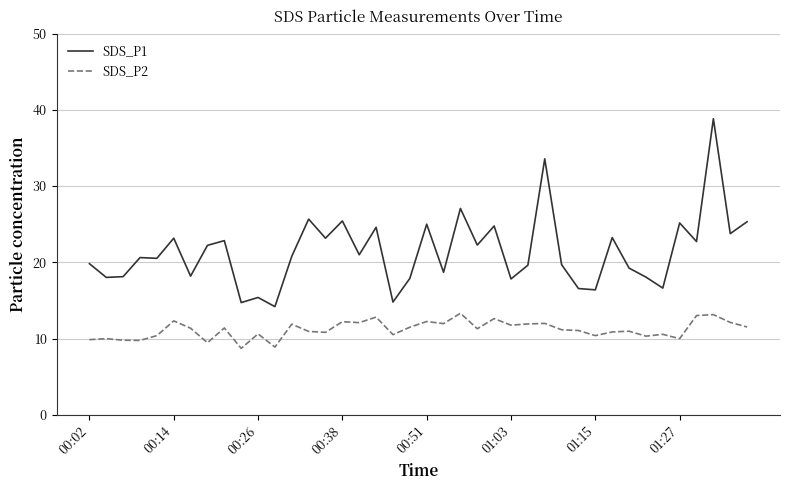

What is the difference between the maximum and minimum values in the SDS_P1 series?

24.6